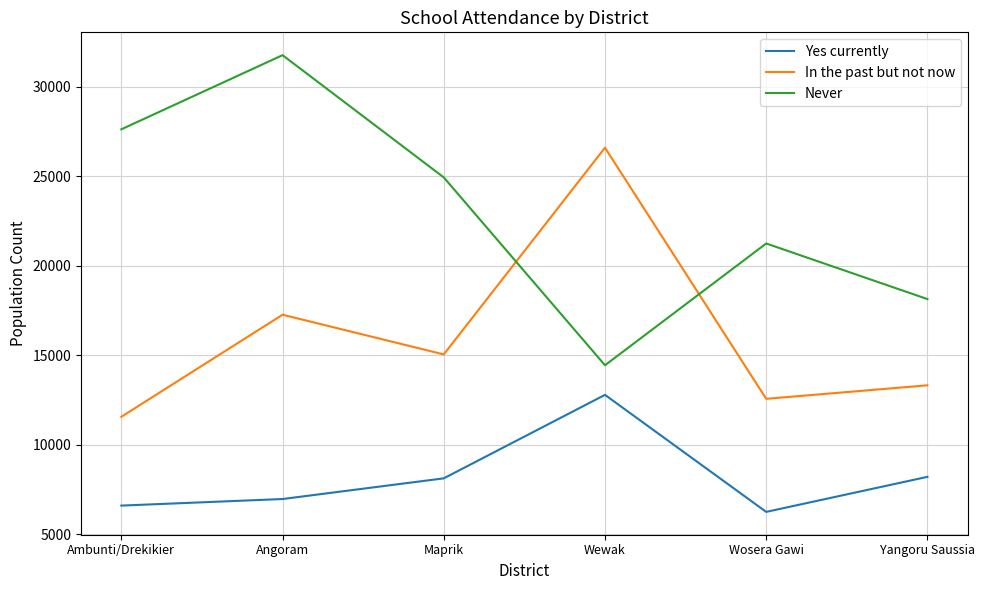

Is it true that Yes currently equals 6602 at Ambunti/Drekikier?

True